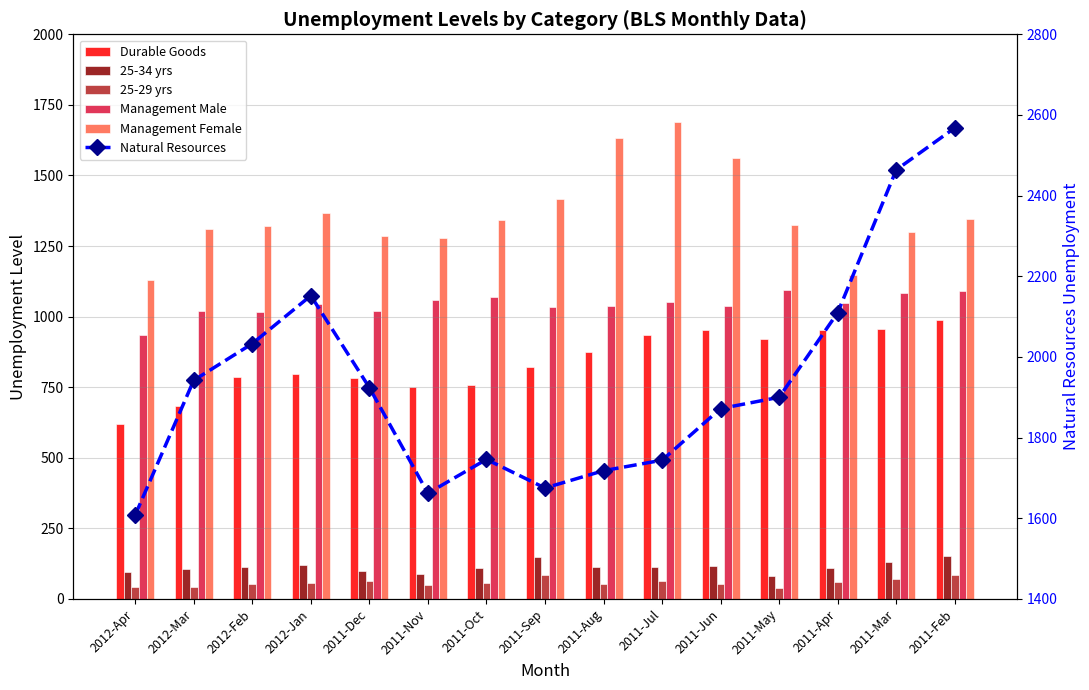

Is the value of Natural Resources at 2011-Apr greater than the value of 25-29 yrs at 2011-Apr?

Yes